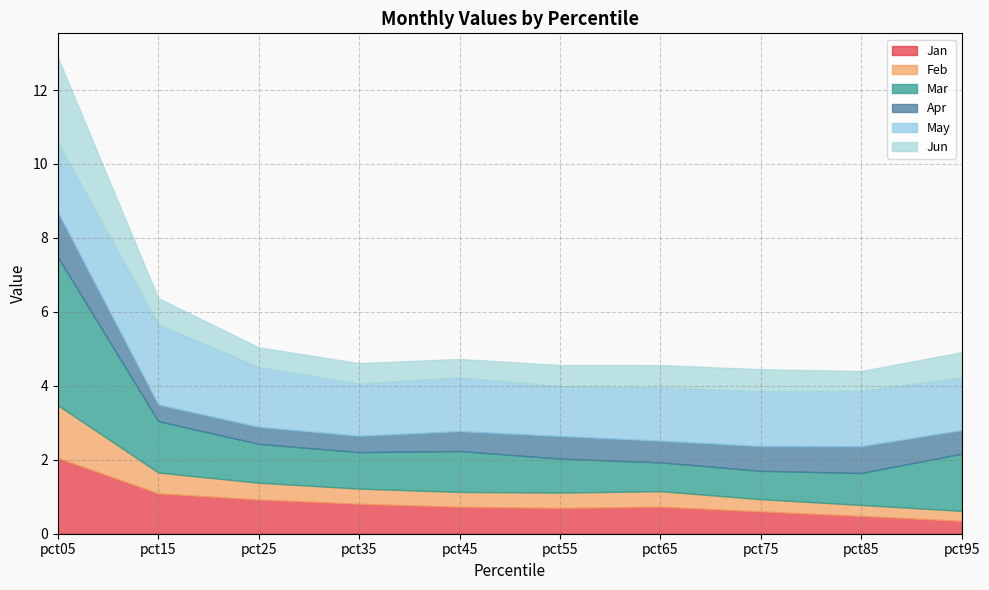

Reading right to left, list all the values displayed in this chart.

Jan: pct95=0.3	pct85=0.5	pct75=0.6	pct65=0.7	pct55=0.7	pct45=0.7	pct35=0.8	pct25=0.9	pct15=1.1	pct05=2.0
Feb: pct95=0.3	pct85=0.3	pct75=0.3	pct65=0.4	pct55=0.4	pct45=0.4	pct35=0.4	pct25=0.5	pct15=0.6	pct05=1.4
Mar: pct95=1.5	pct85=0.9	pct75=0.8	pct65=0.8	pct55=0.9	pct45=1.1	pct35=1.0	pct25=1.1	pct15=1.4	pct05=4.0
Apr: pct95=0.6	pct85=0.7	pct75=0.7	pct65=0.6	pct55=0.6	pct45=0.5	pct35=0.4	pct25=0.5	pct15=0.4	pct05=1.2
May: pct95=1.4	pct85=1.5	pct75=1.5	pct65=1.4	pct55=1.3	pct45=1.5	pct35=1.4	pct25=1.6	pct15=2.2	pct05=1.9
Jun: pct95=0.7	pct85=0.5	pct75=0.6	pct65=0.6	pct55=0.6	pct45=0.5	pct35=0.6	pct25=0.5	pct15=0.7	pct05=2.3